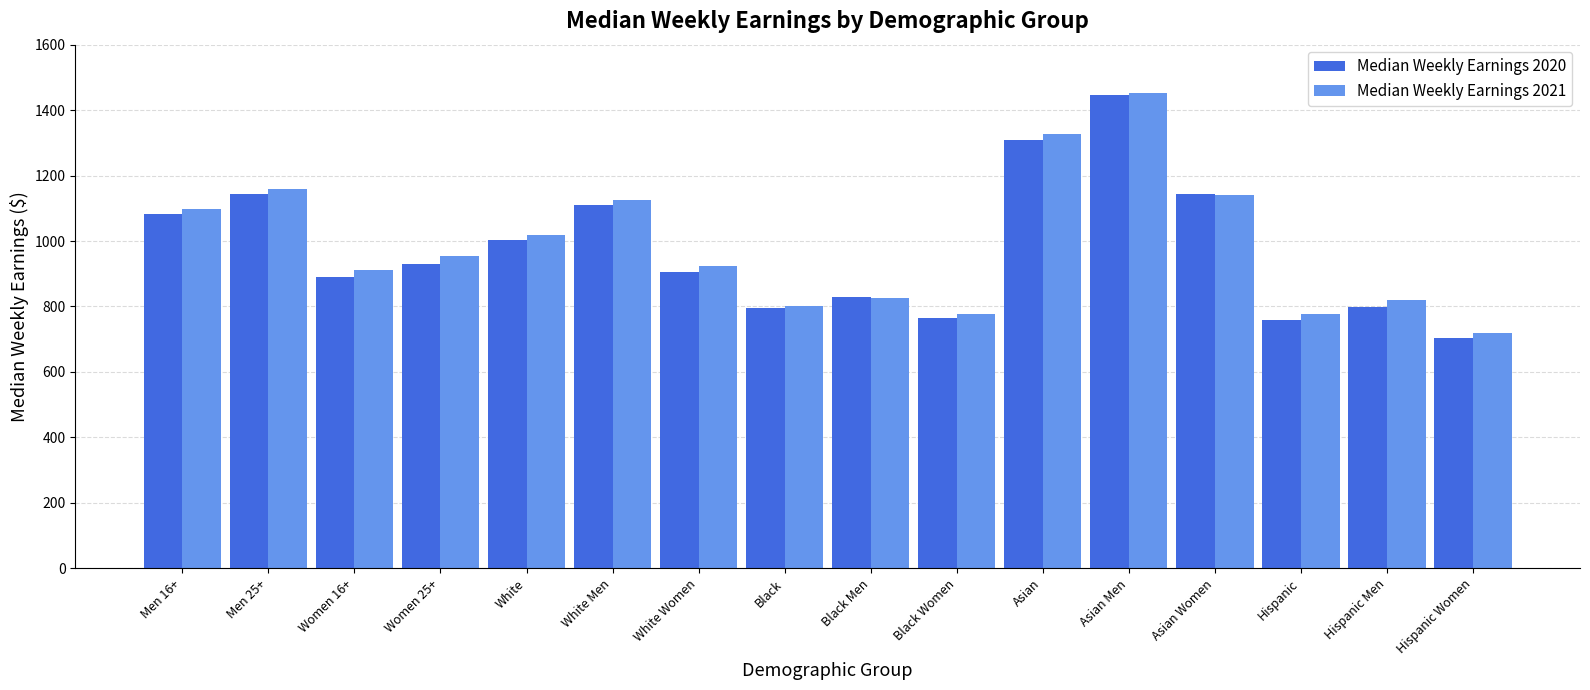

The Median Weekly Earnings 2021 series shows 775 at Asian Men. True or false?

False